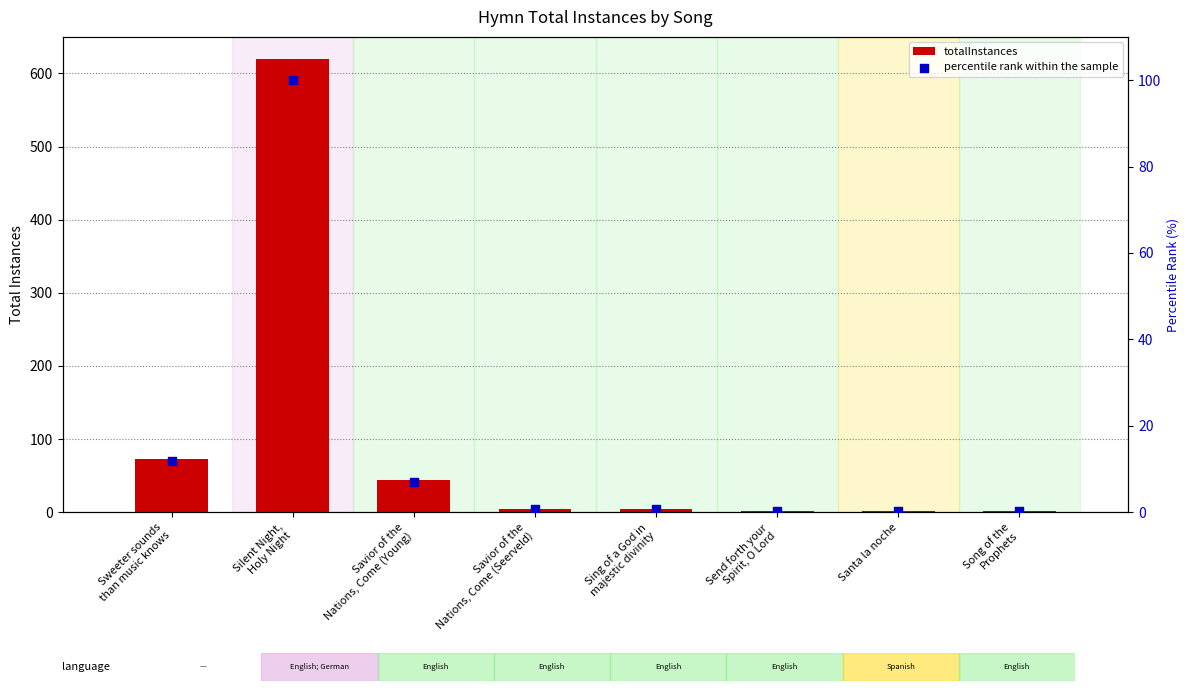

Is the value of totalInstances at Savior of the
Nations, Come (Young) greater than the value of percentile rank within the sample at Sing of a God in
majestic divinity?

Yes